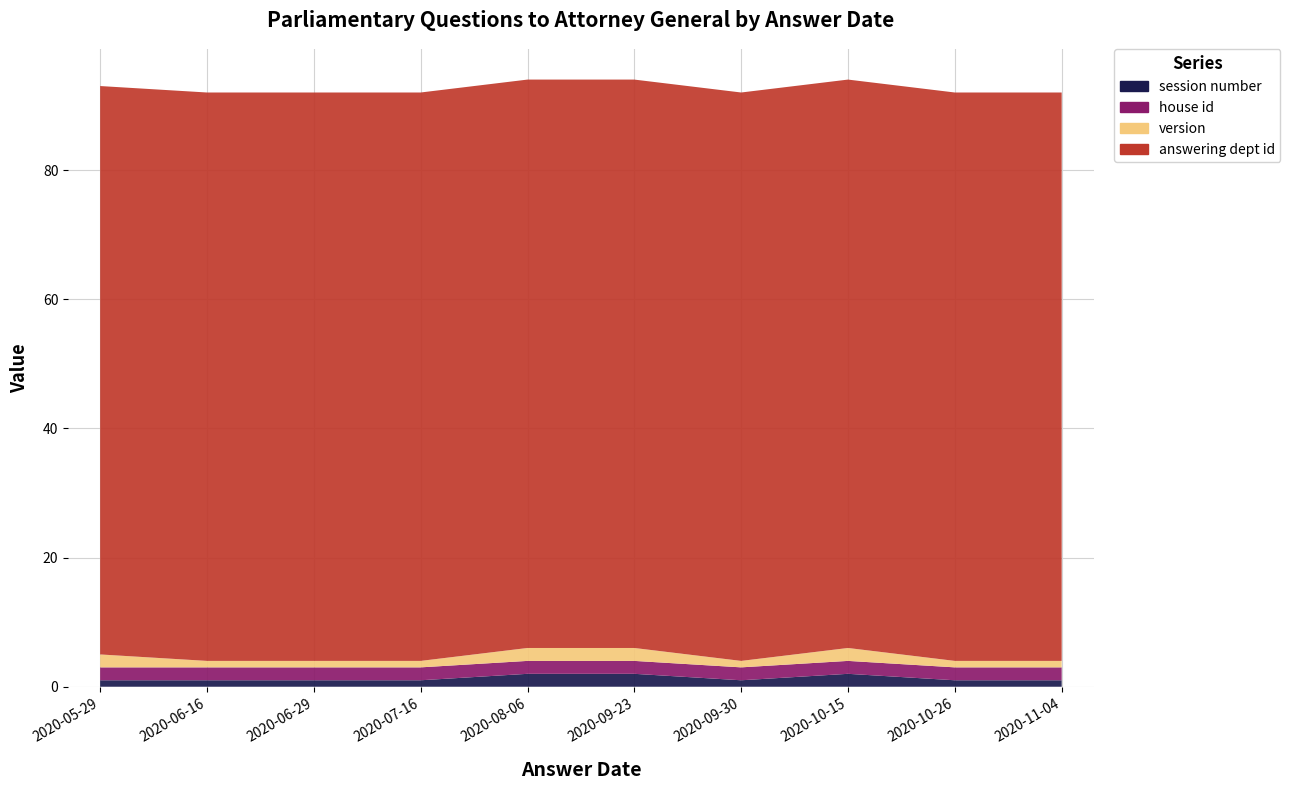

Reading left to right, transcribe all the data shown in this chart.

session number: 1	1	1	1	2	2	1	2	1	1
answering dept id: 88	88	88	88	88	88	88	88	88	88
house id: 2	2	2	2	2	2	2	2	2	2
version: 2	1	1	1	2	2	1	2	1	1